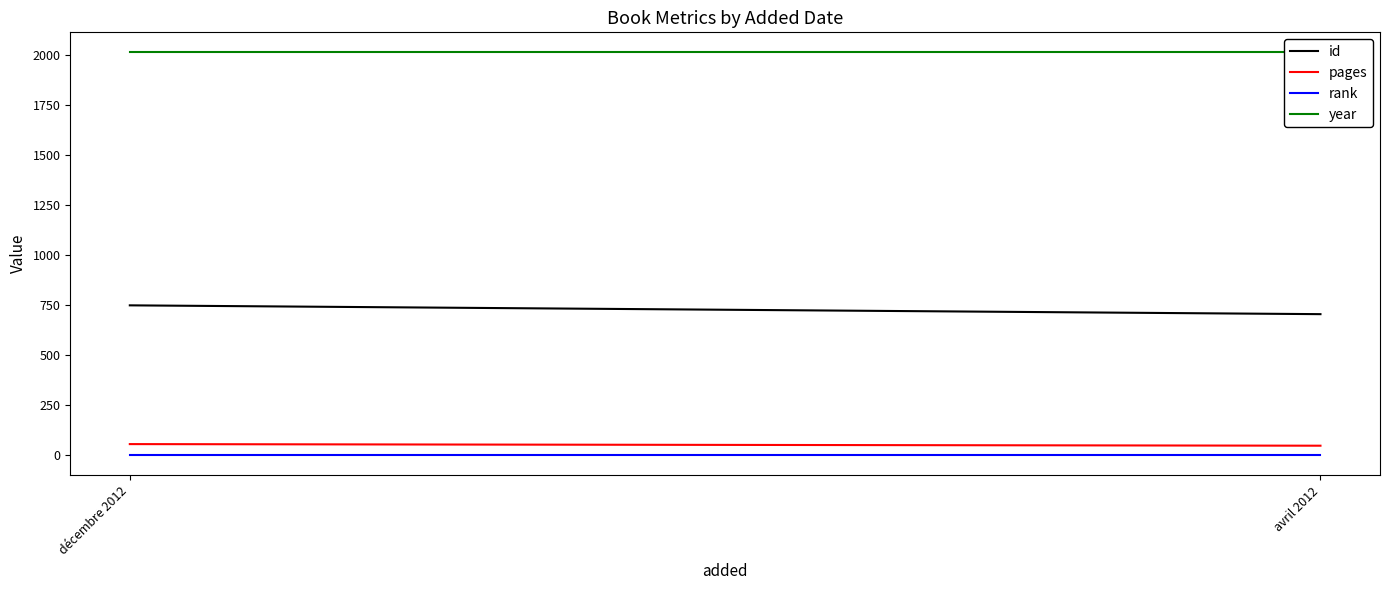

How many lines are shown in the chart?

4